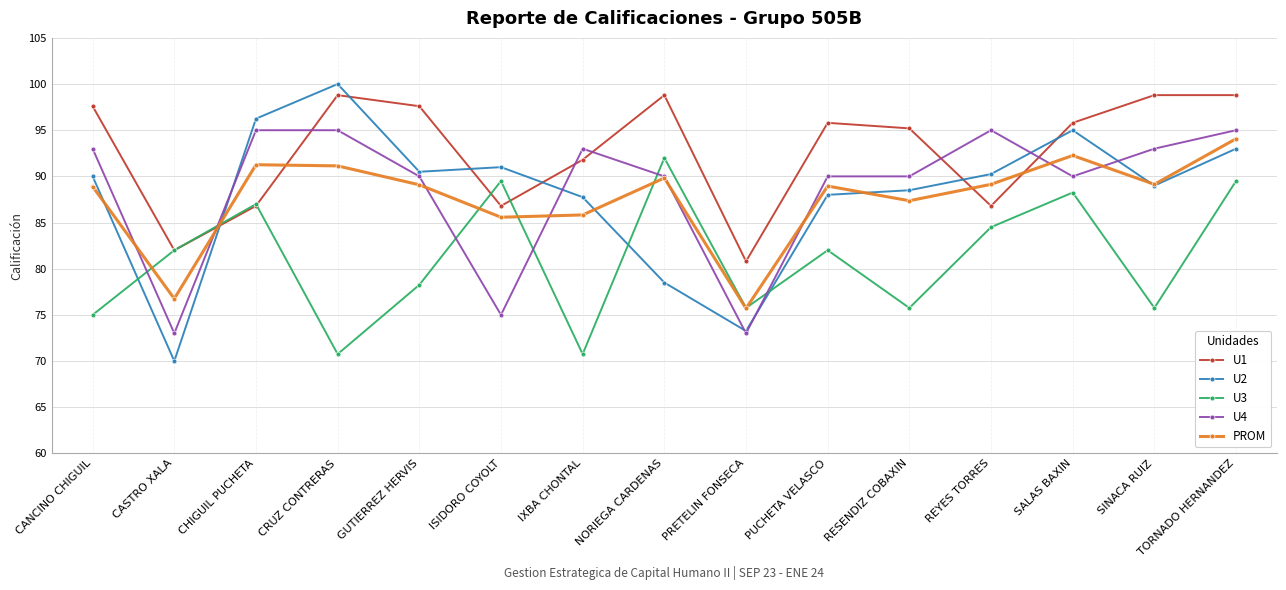

After their last crossing, which series has the higher values: U3 or U4?

U4